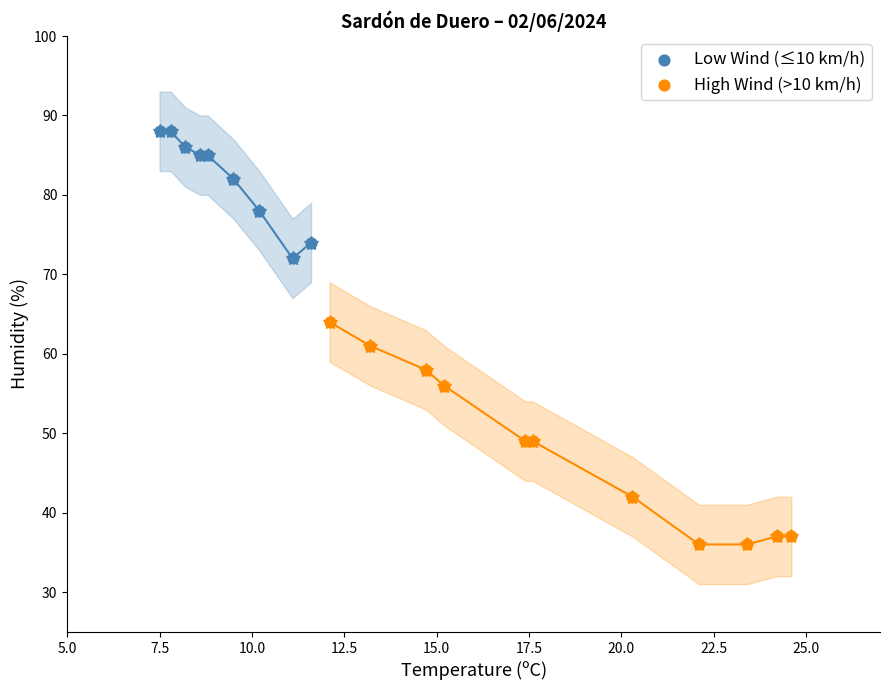

What are all the series names shown in the legend?

Low Wind (≤10 km/h), High Wind (>10 km/h)